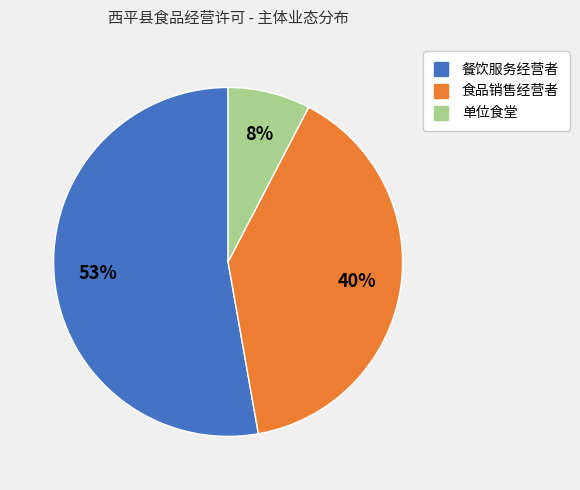

Is the sum of 单位食堂 and 食品销售经营者 greater than half?

No